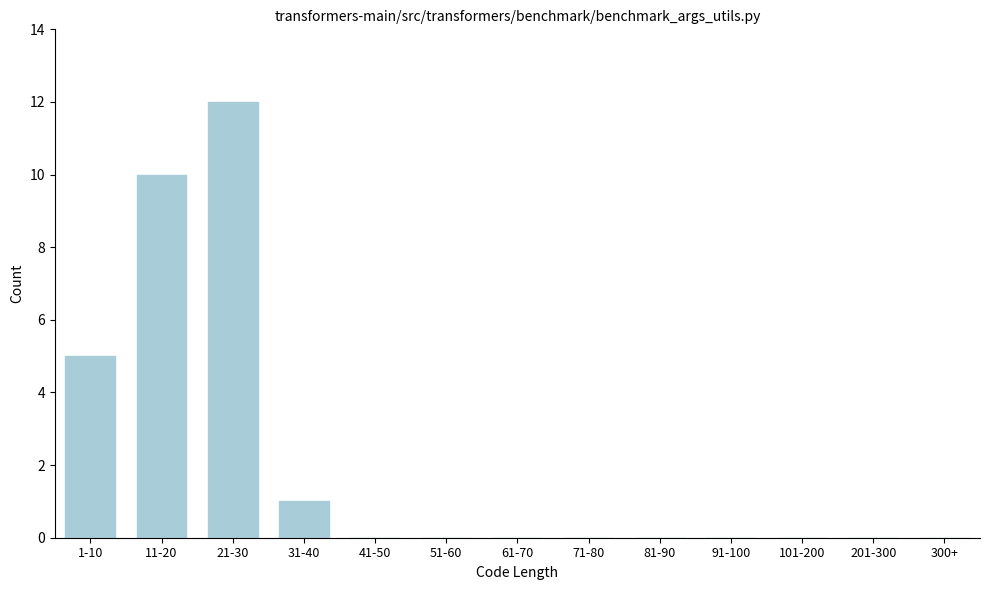

Reading right to left, list all the values displayed in this chart.

300+=0	201-300=0	101-200=0	91-100=0	81-90=0	71-80=0	61-70=0	51-60=0	41-50=0	31-40=1	21-30=12	11-20=10	1-10=5